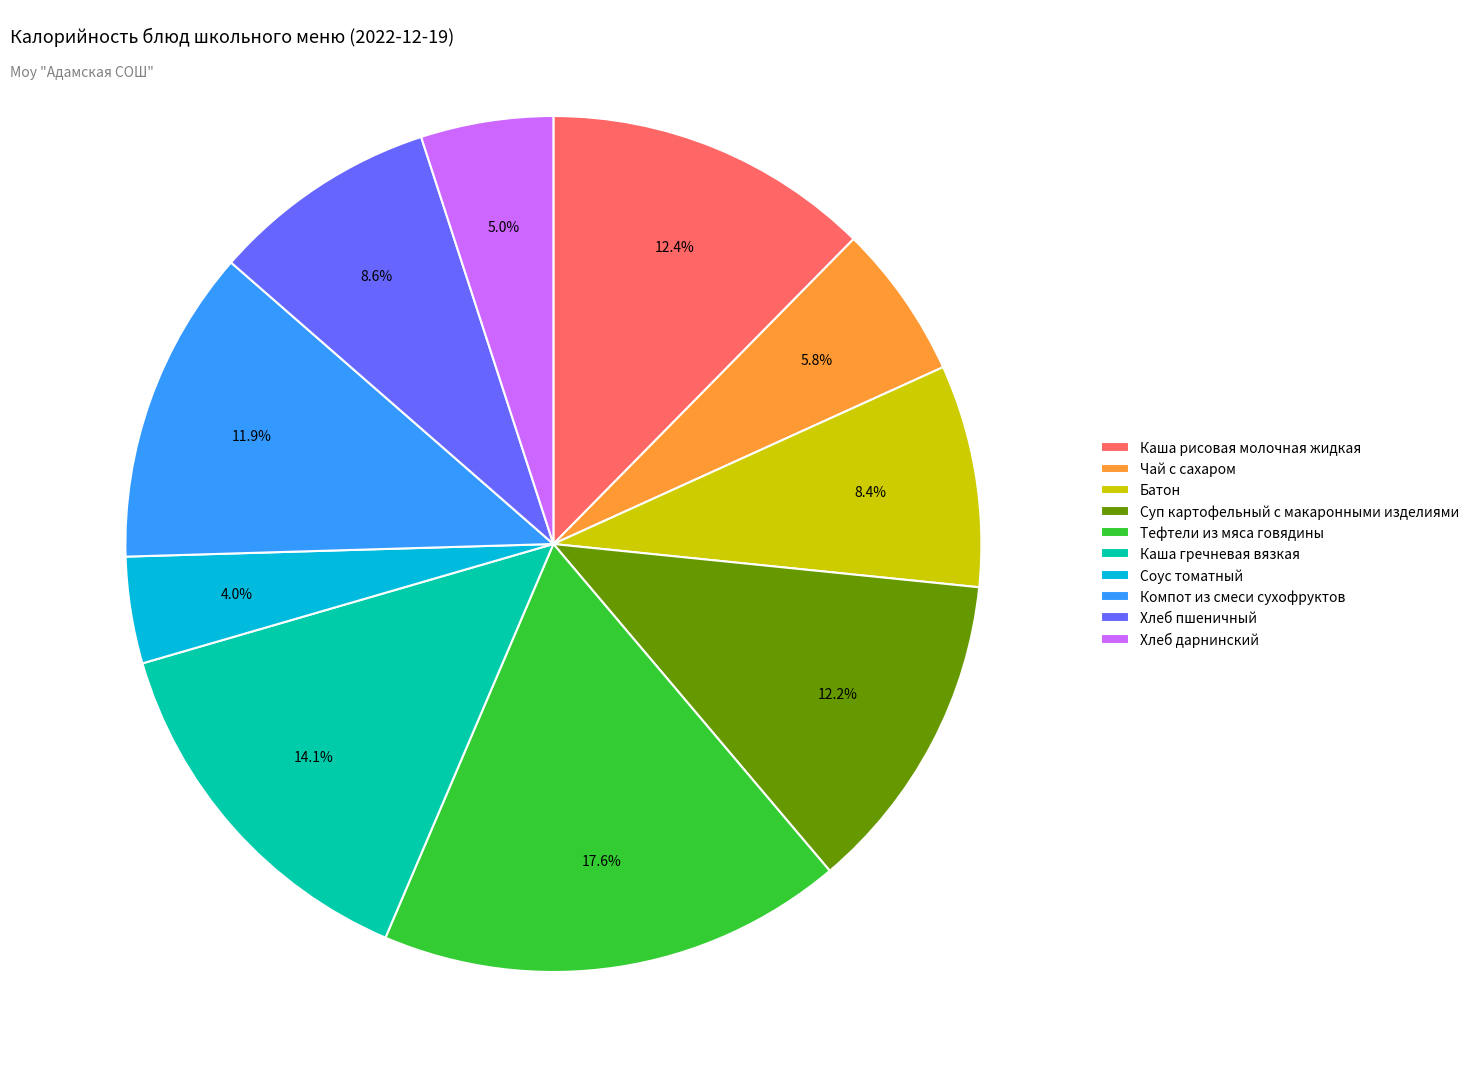

To the nearest percent, what is the combined percentage of Хлеб дарнинский and Тефтели из мяса говядины?

23%